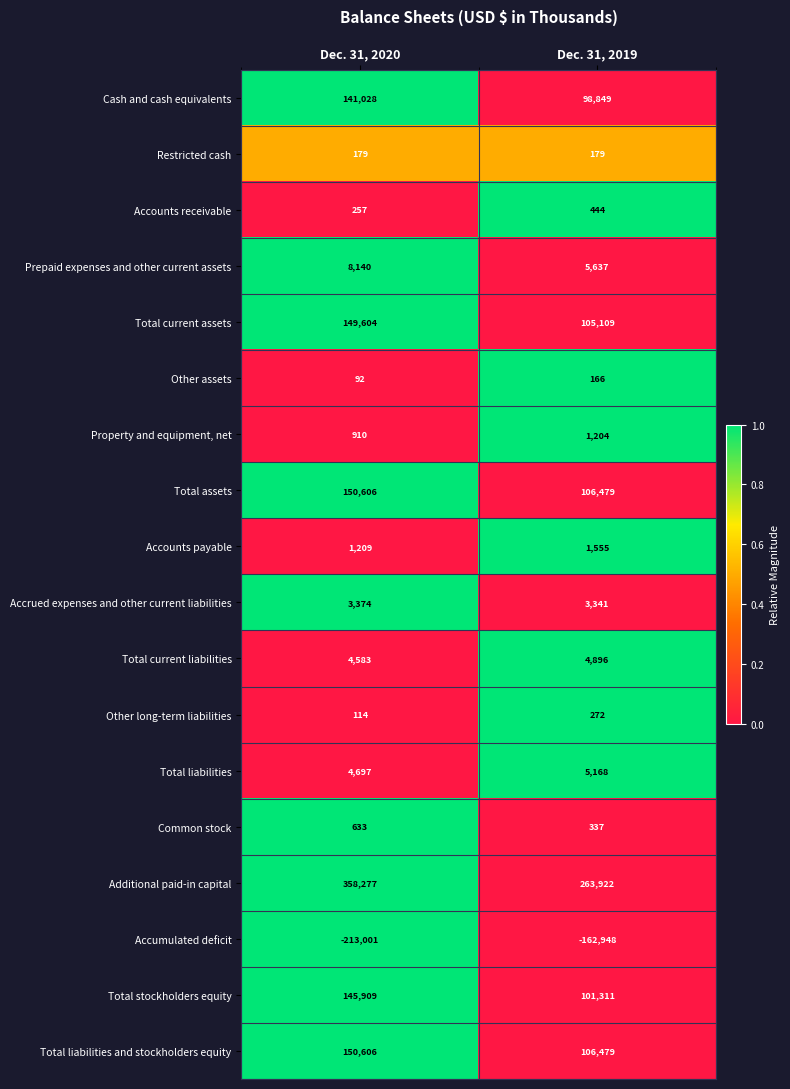

The Property and equipment, net series shows 1204 at Dec. 31, 2019. True or false?

True